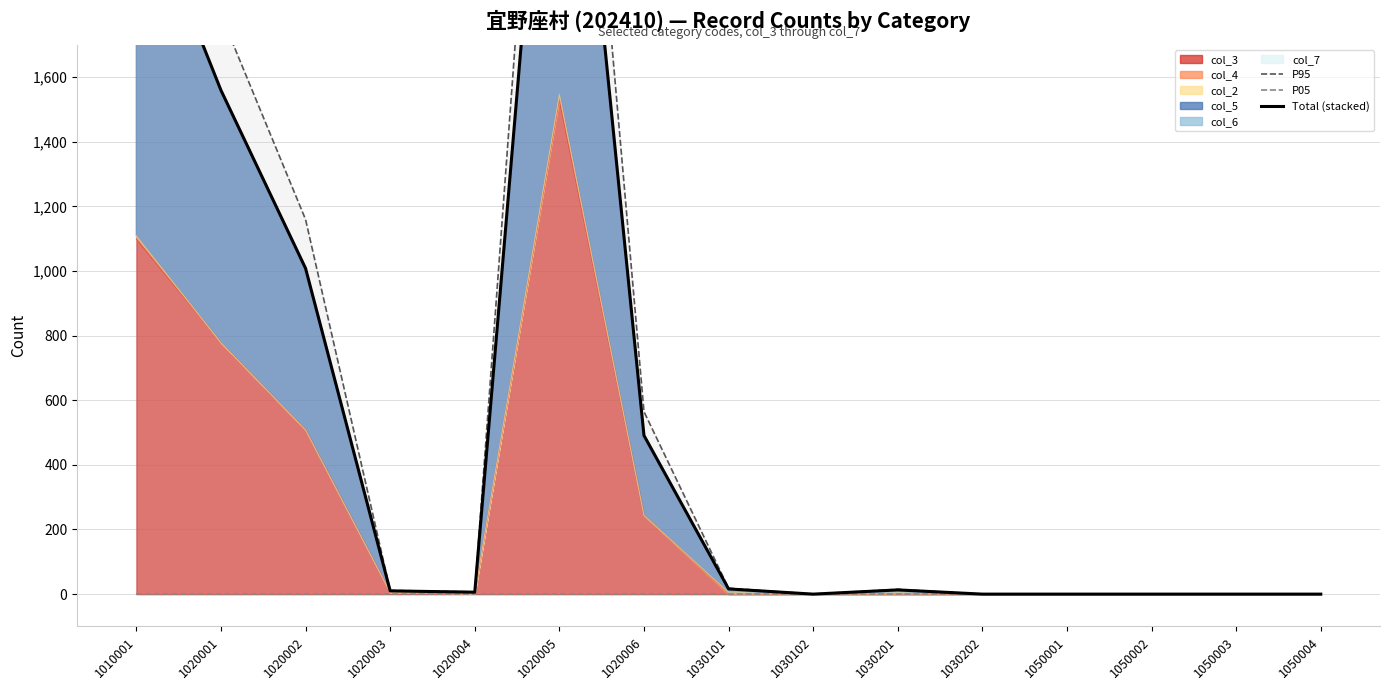

What is the difference between the maximum and minimum values in the P95 series?

3558.1